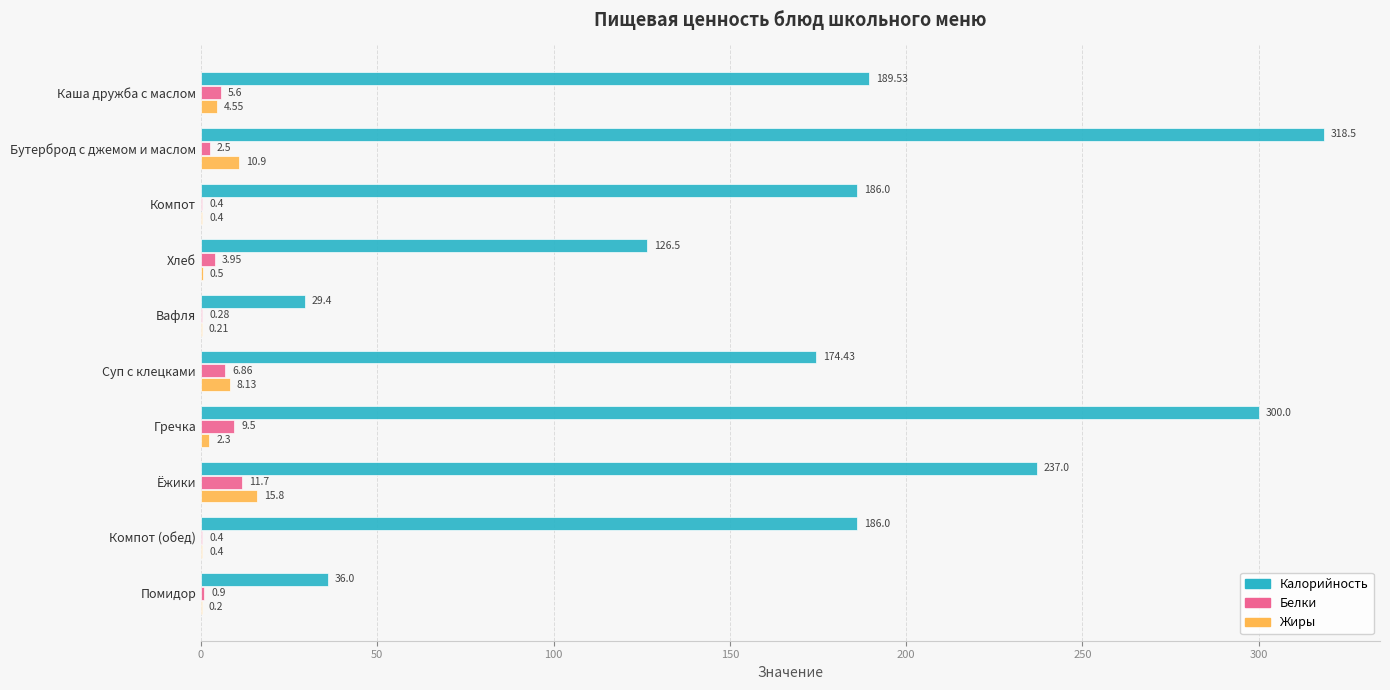

Between Каша дружба с маслом and Помидор, which series saw the biggest shift?

Калорийность